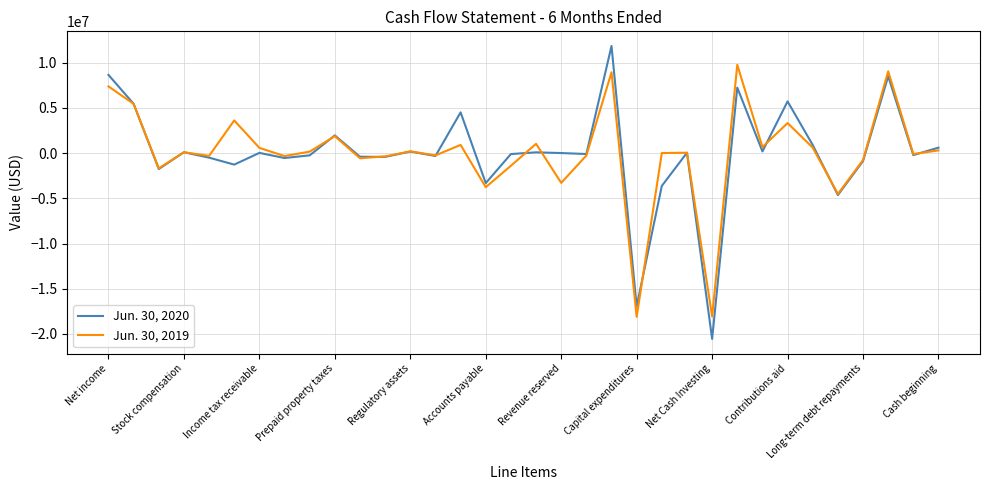

Which series has the widest spread of values?

Jun. 30, 2020